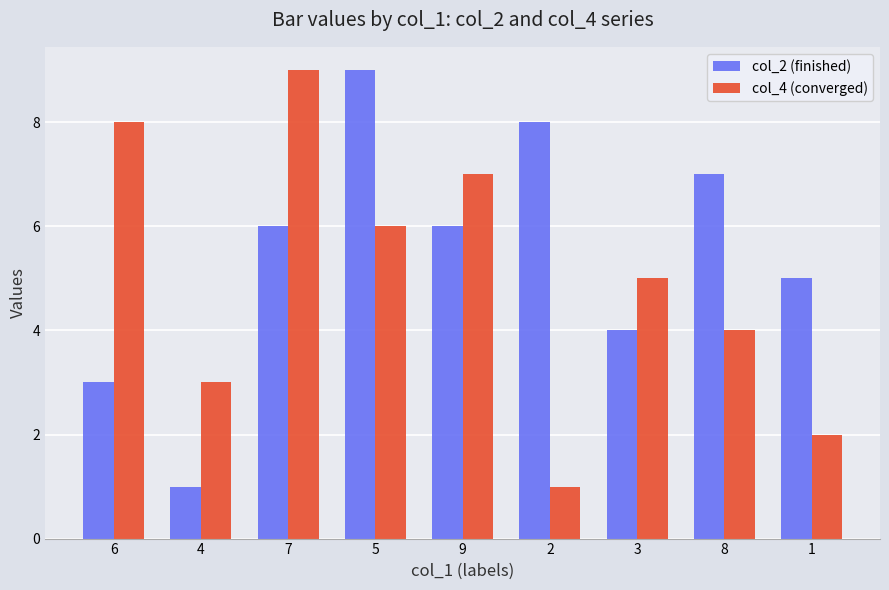

Reading left to right, list all the values displayed in this chart.

col_2 (finished): 3	1	6	9	6	8	4	7	5
col_4 (converged): 8	3	9	6	7	1	5	4	2